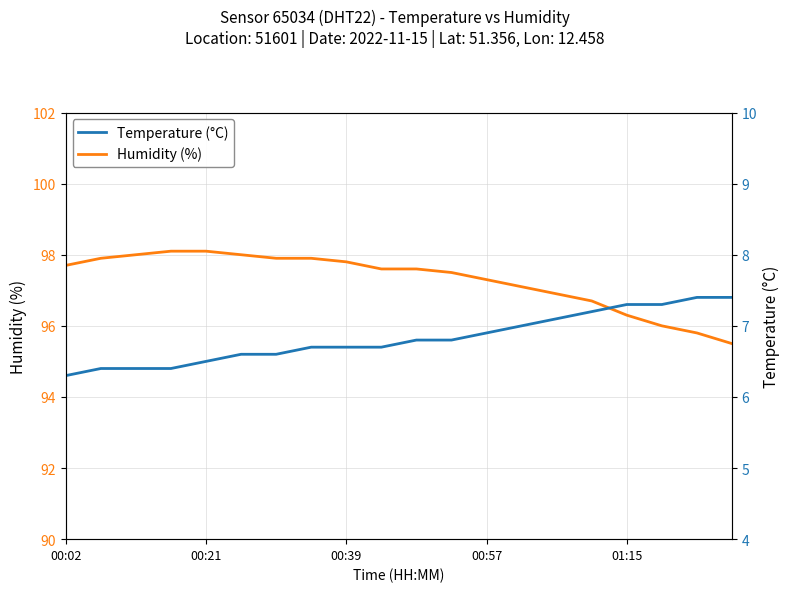

At which category is the sum across all series the highest?

7